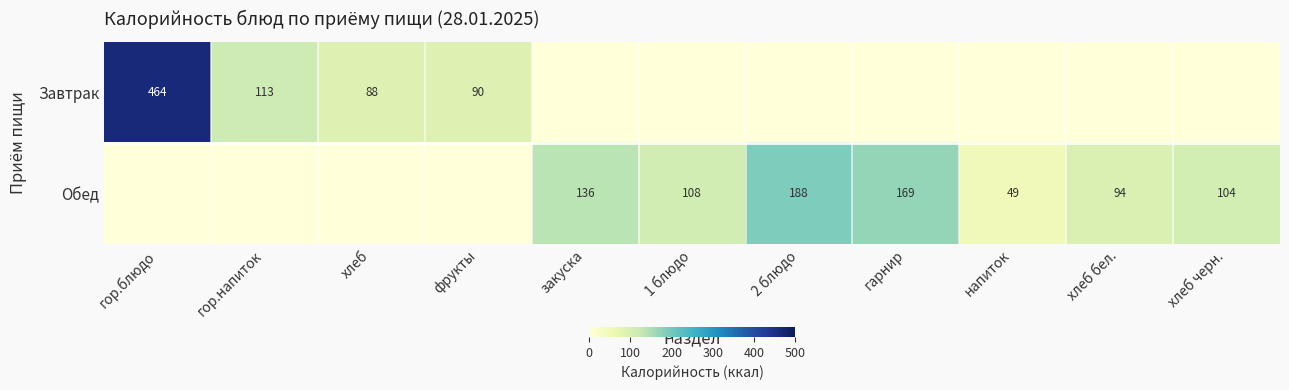

Is it true that Обед equals 47 at хлеб бел.?

False